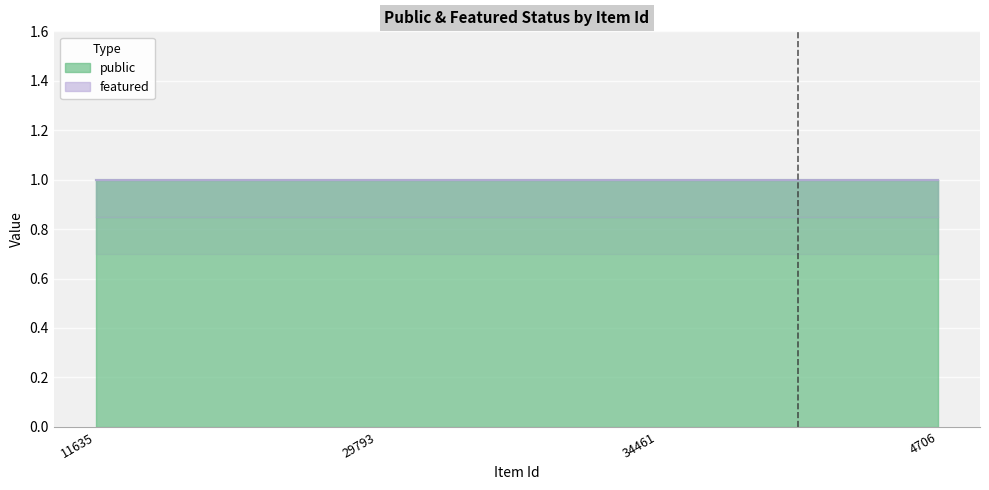

Between 29793 and 34461, which is larger?

29793